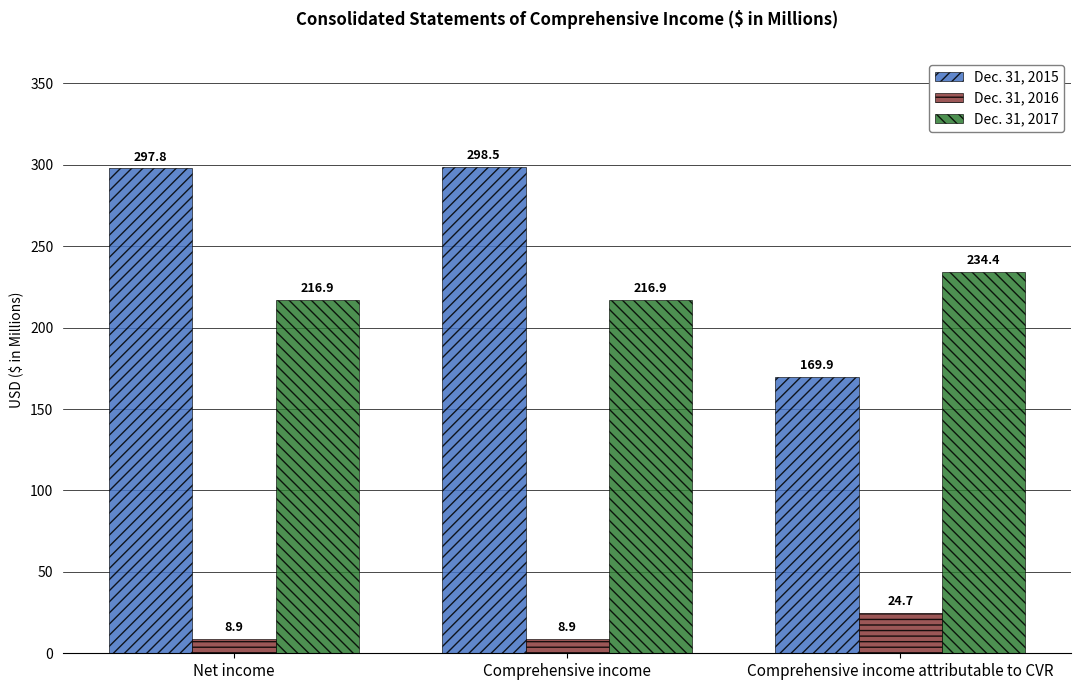

The value of Dec. 31, 2017 at Comprehensive income is 216.9. True or false?

True